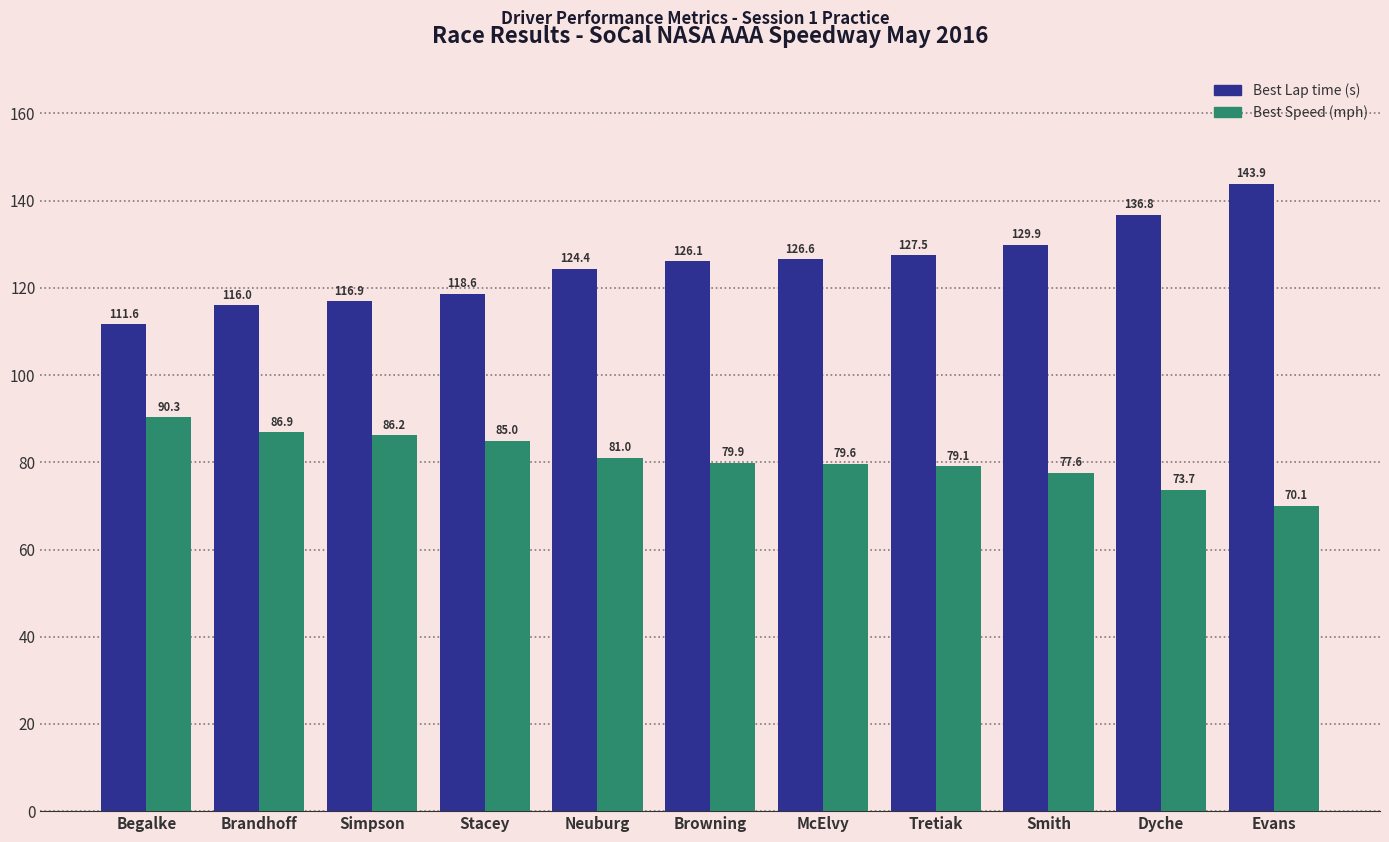

Which series has the largest total across all categories?

Best Lap time (s)